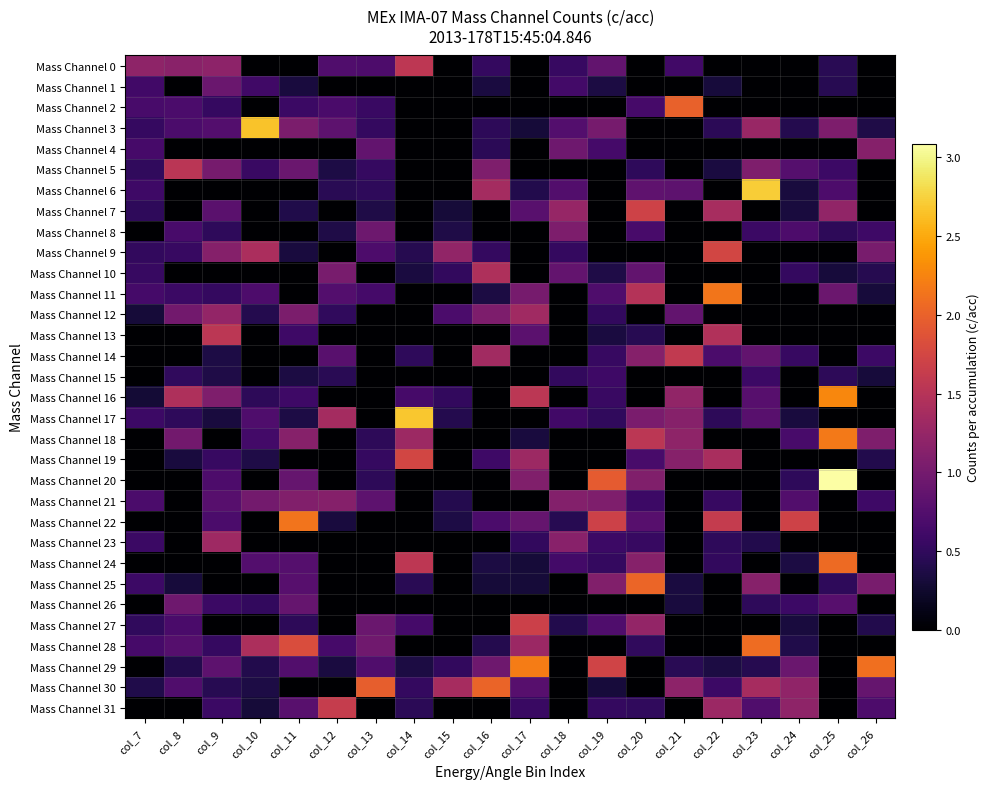

What is the total value across all series at col_10?

13.3